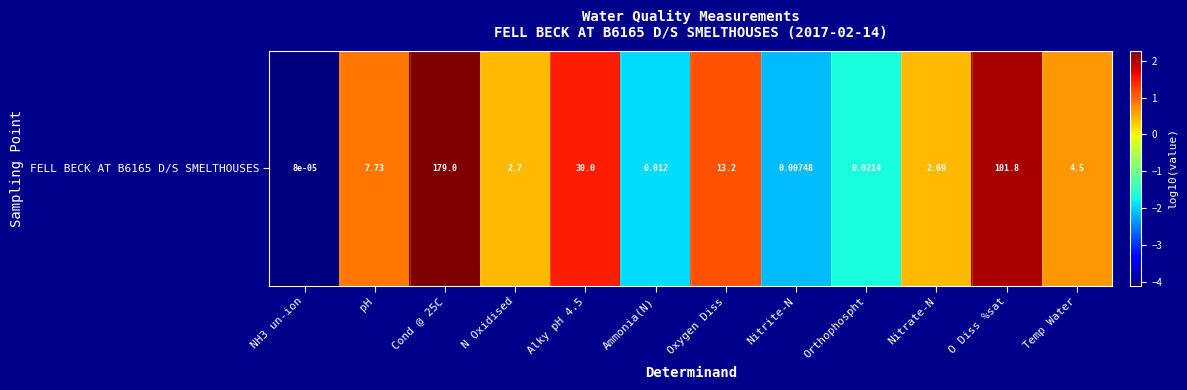

What is the smallest value displayed?

-4.1